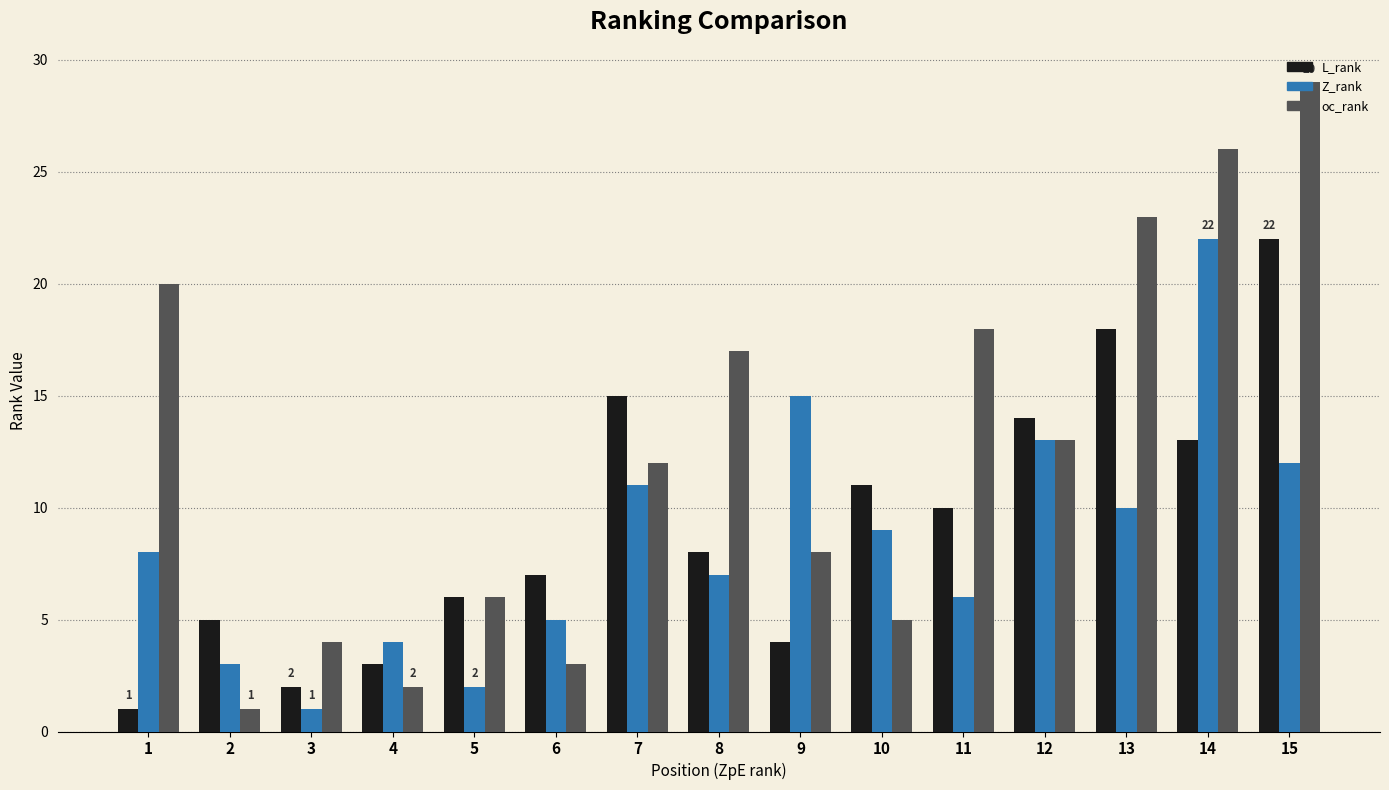

Reading right to left, extract all data points from this chart.

L_rank: 22	13	18	14	10	11	4	8	15	7	6	3	2	5	1
Z_rank: 12	22	10	13	6	9	15	7	11	5	2	4	1	3	8
oc_rank: 29	26	23	13	18	5	8	17	12	3	6	2	4	1	20